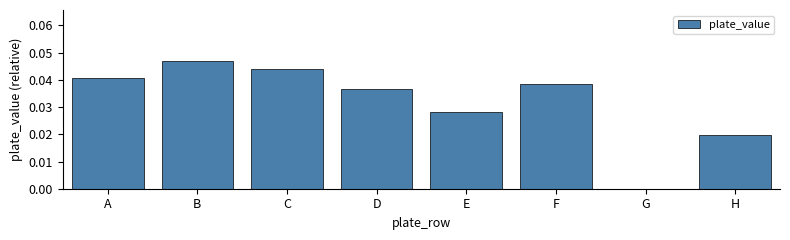

Does the chart contain stacked bars?

No